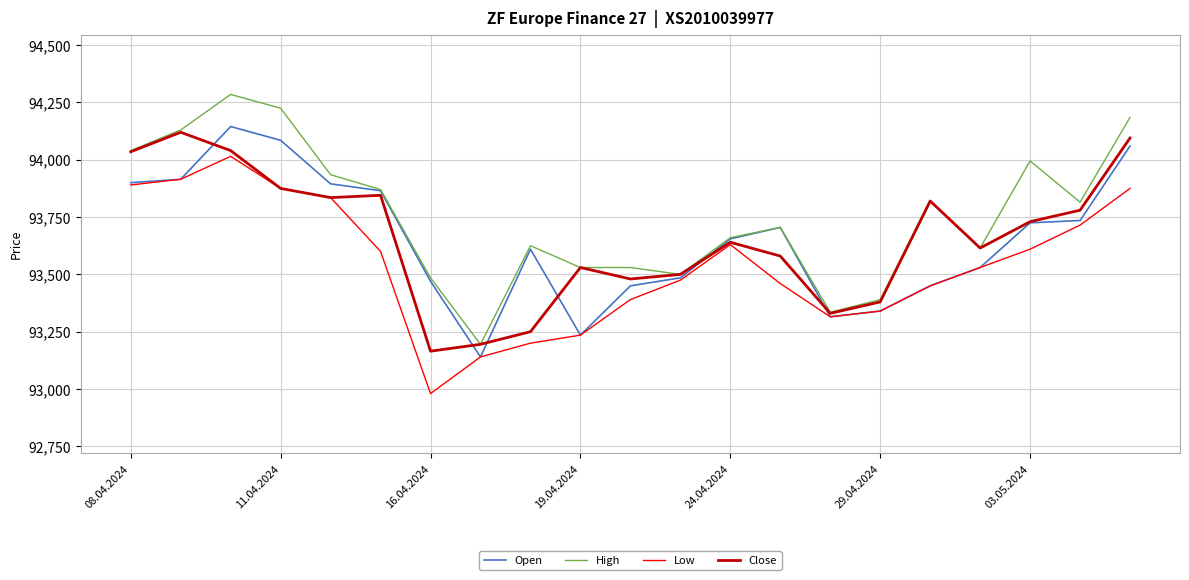

What is the difference between the maximum and minimum values in the Close series?

955